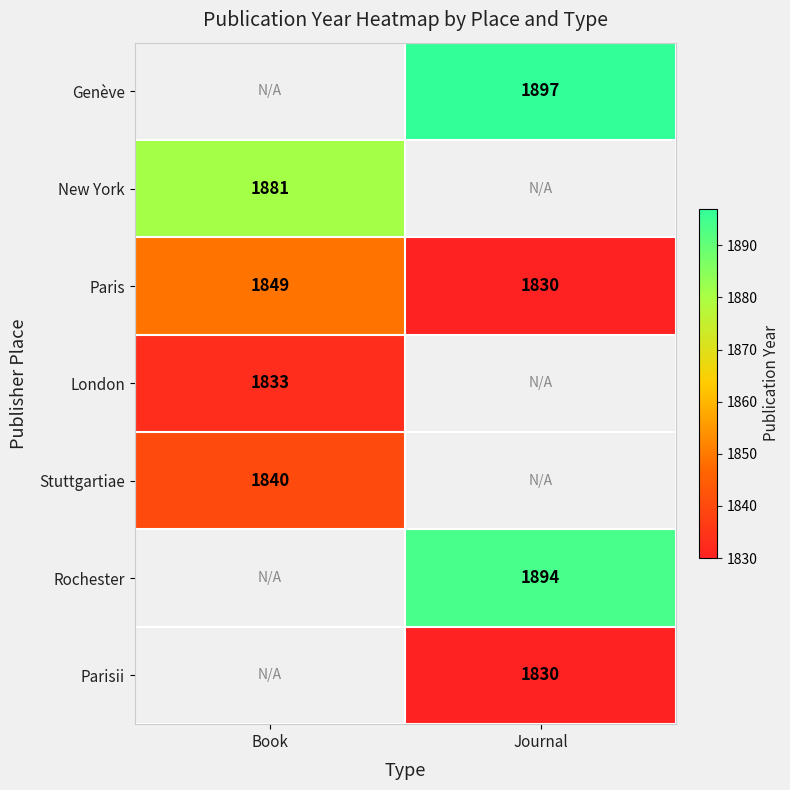

What is the greatest value displayed?

1897.0